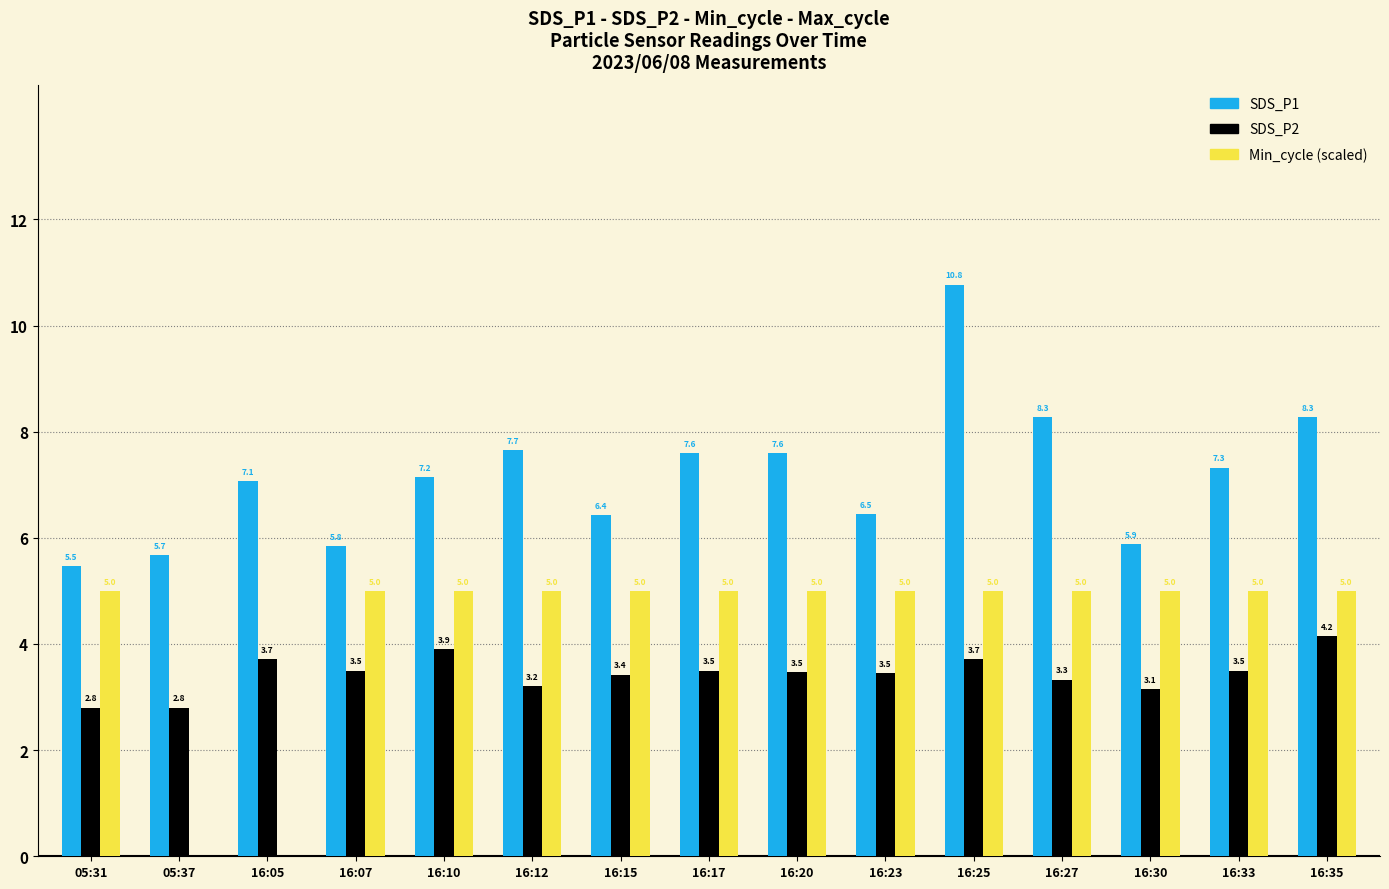

What is the approximate value of Min_cycle (scaled) at 16:07?

5.0